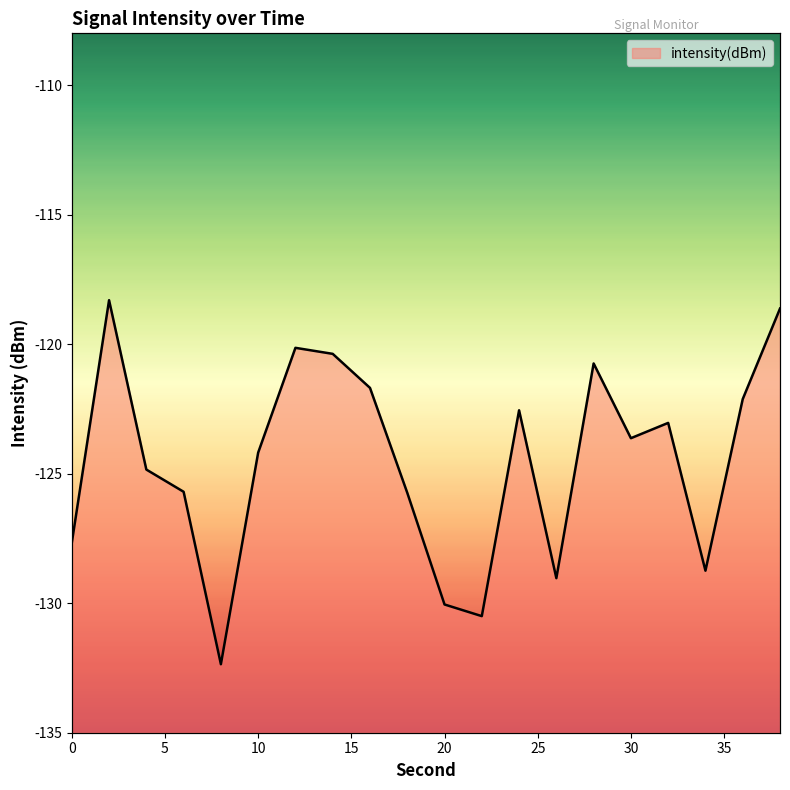

Reading left to right, extract all data points from this chart.

-127.7	-118.3	-124.8	-125.7	-132.4	-124.2	-120.1	-120.4	-121.7	-125.7	-130.0	-130.5	-122.6	-129.0	-120.7	-123.6	-123.0	-128.7	-122.1	-118.6